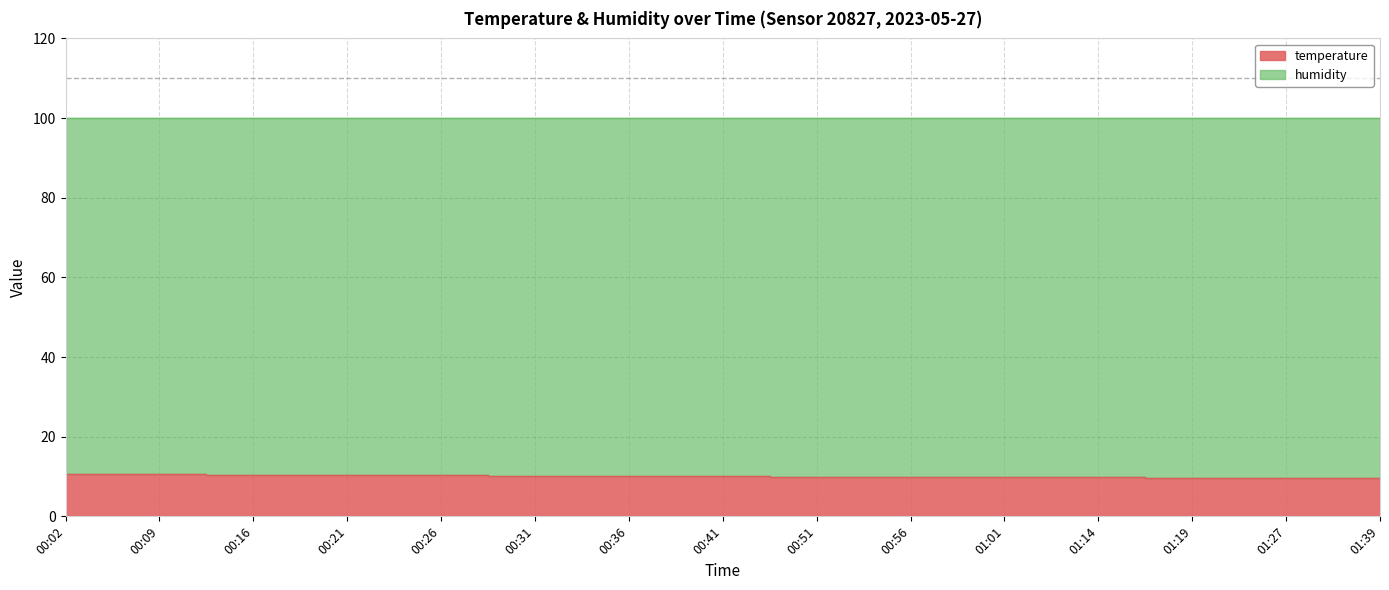

True or false: the data has more than 0 interior local peaks.

False